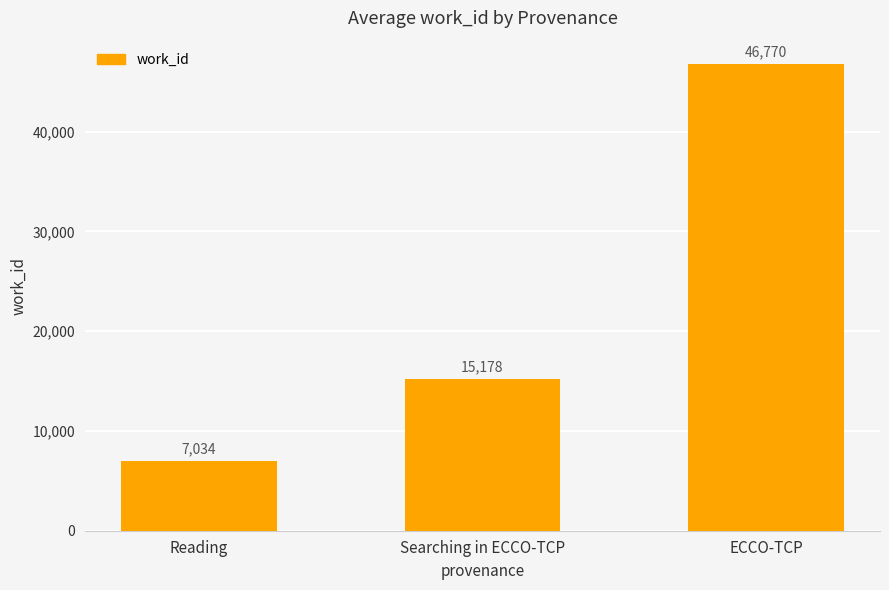

Which category has the highest value across all series?

ECCO-TCP